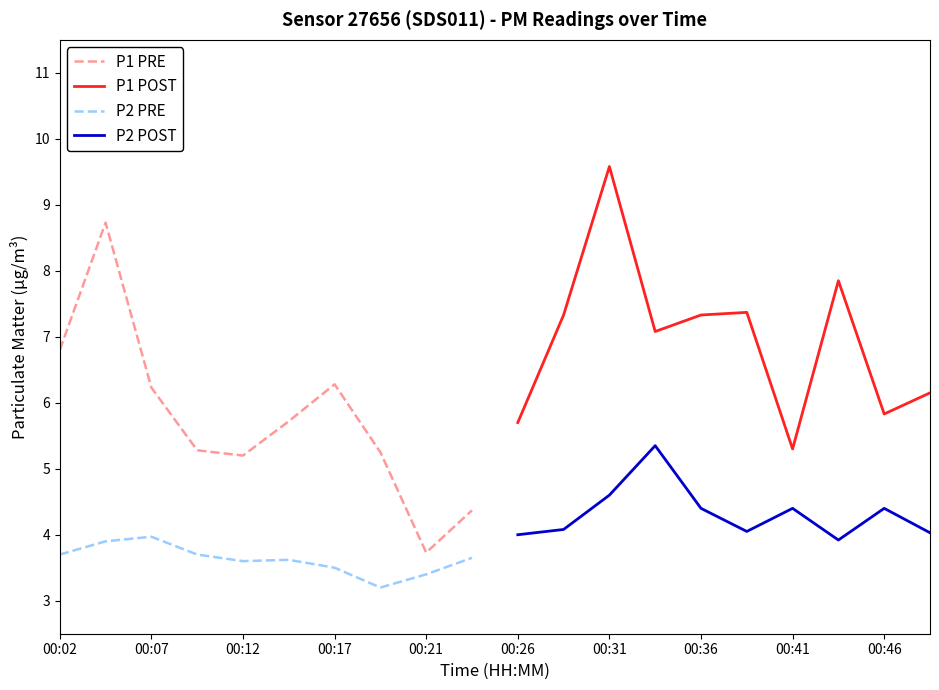

True or false: P1 POST has more than 0 interior local peaks.

True